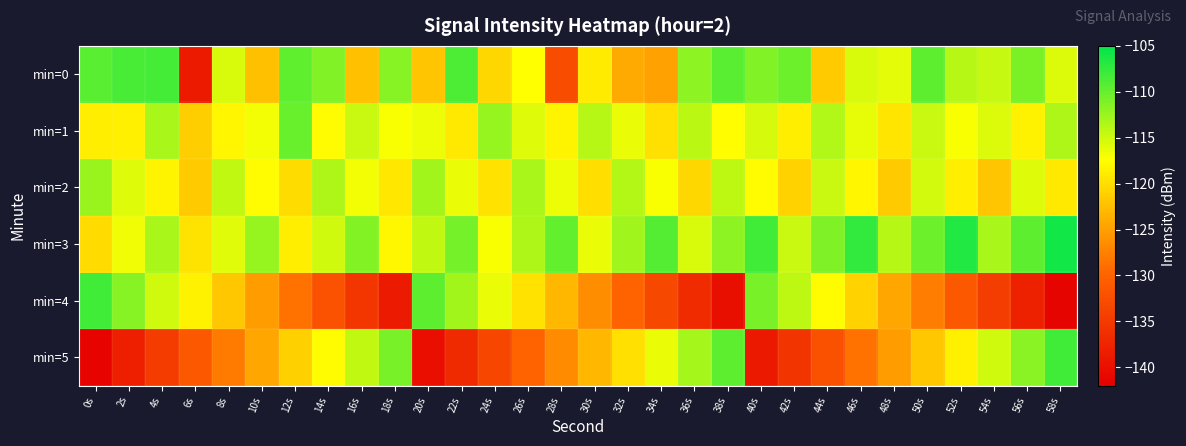

Which series has the widest spread of values?

min=4